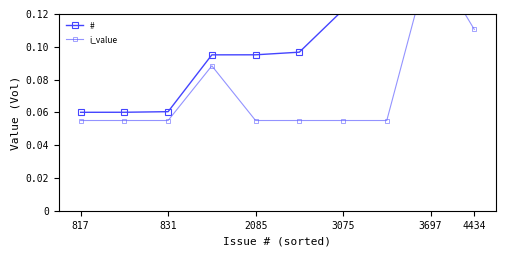

What is the maximum value for #?

0.2